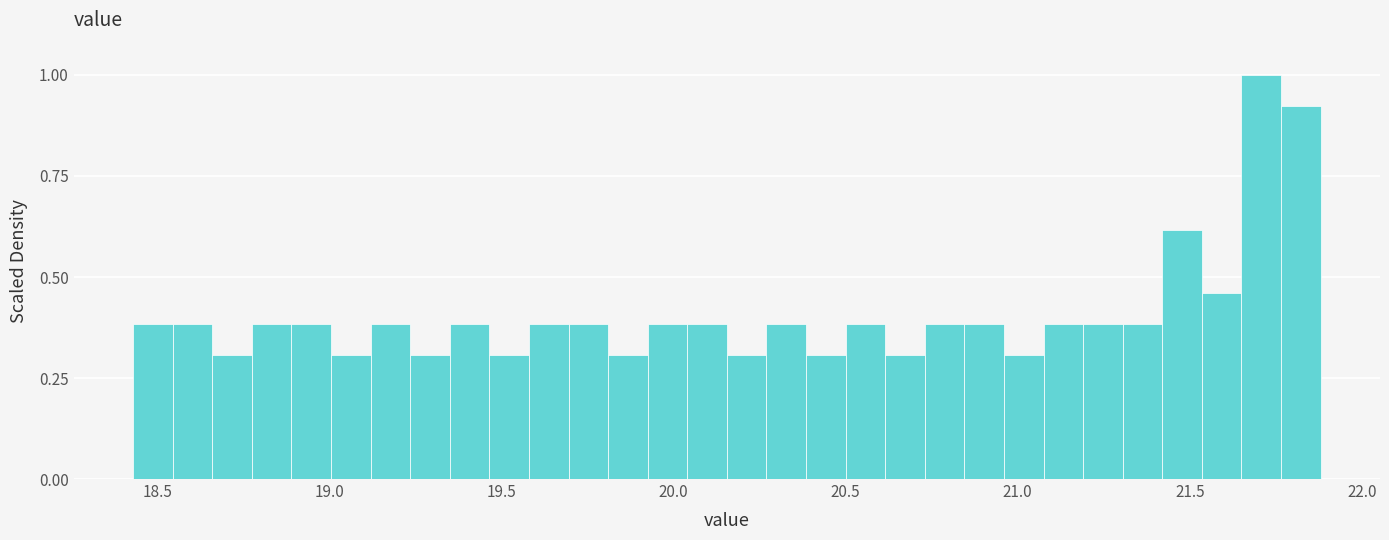

Read against the x-axis, roughly where is the centre of the tallest bar?

21.70